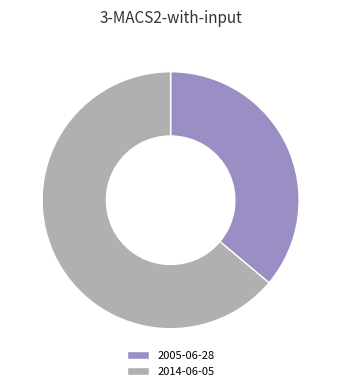

Is it true that 2005-06-28 is 48% of the pie?

False